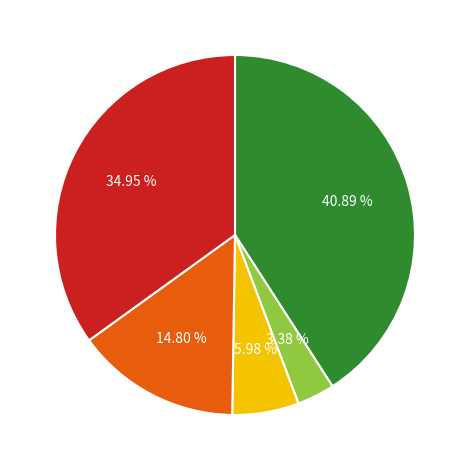

Is there any slice that represents more than half of the pie?

No